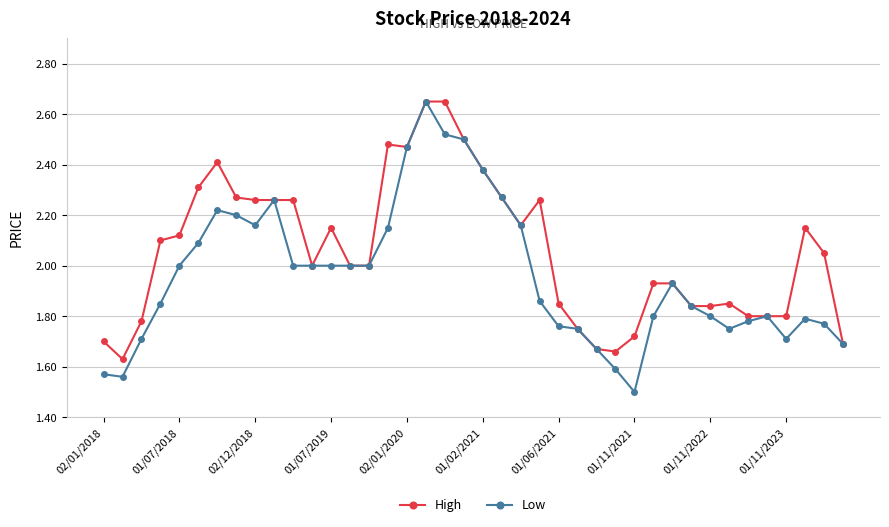

What is the smallest value displayed?

1.5